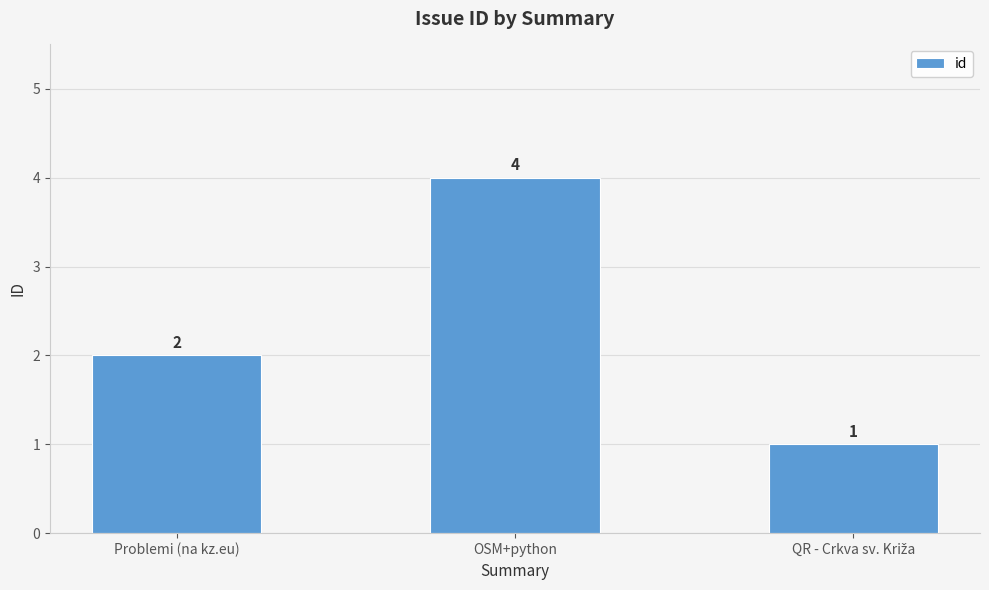

At which label is the value closest to 2?

Problemi (na kz.eu)